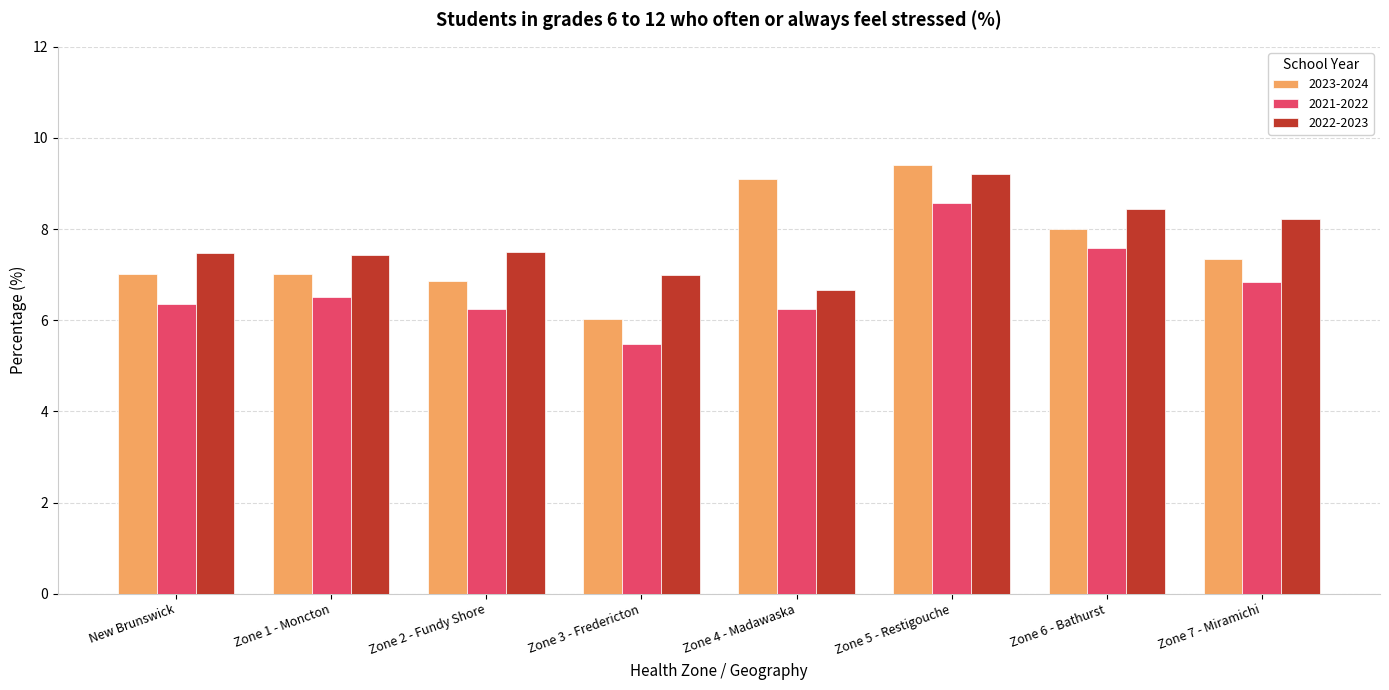

What is the smallest value displayed?

5.5